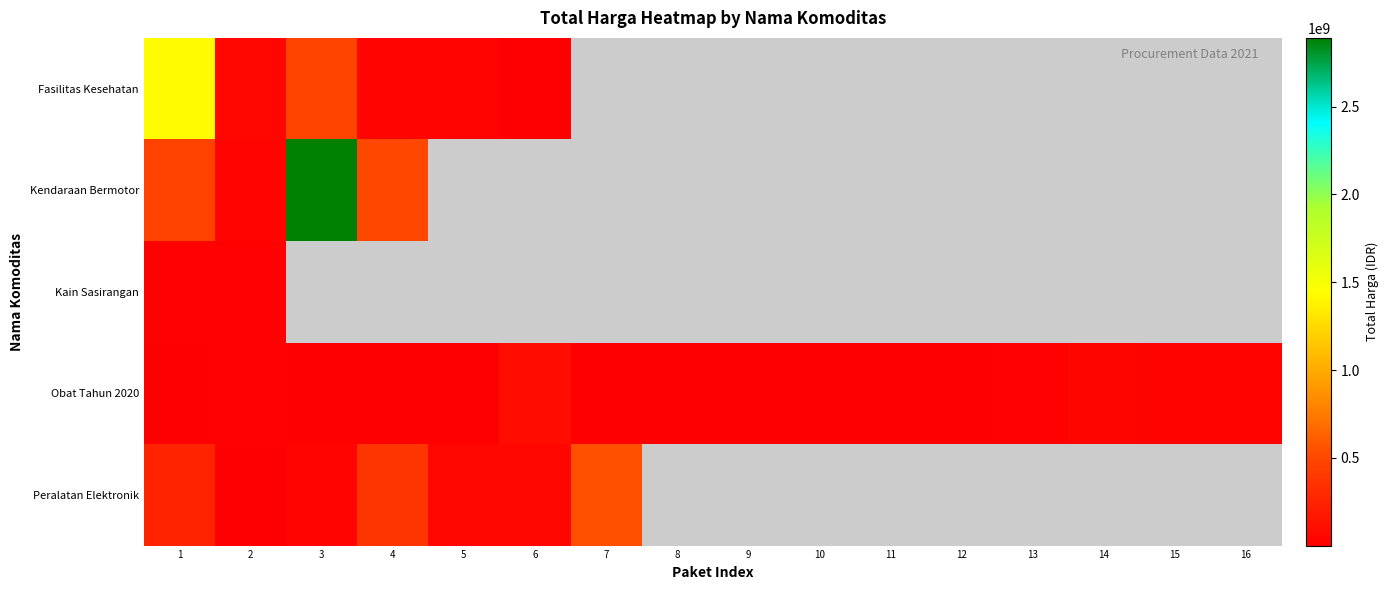

True or false: Peralatan Elektronik has a value of 250350000.0 at 1.

True